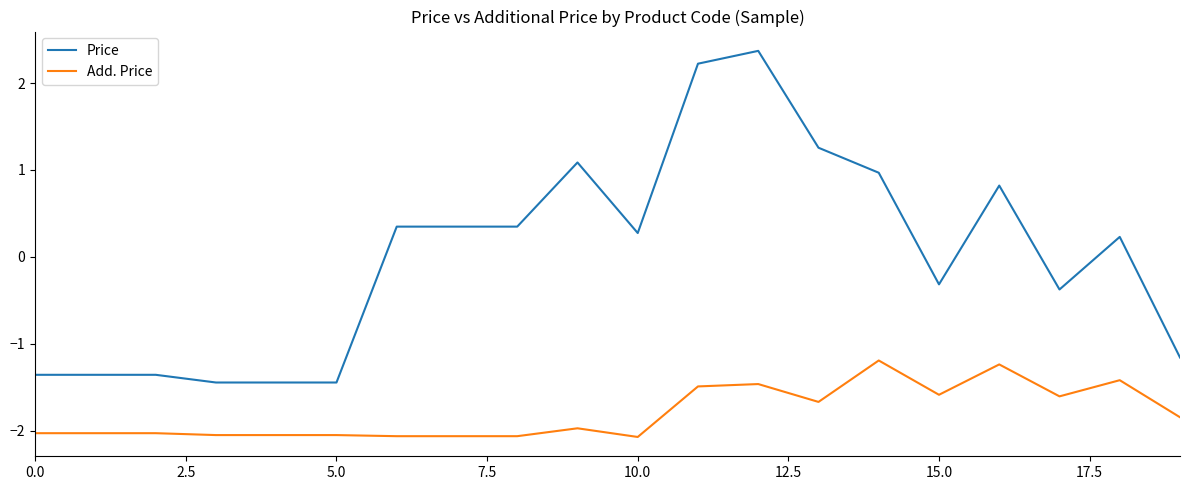

List the series in order of their overall mean, lowest first.

Add. Price, Price